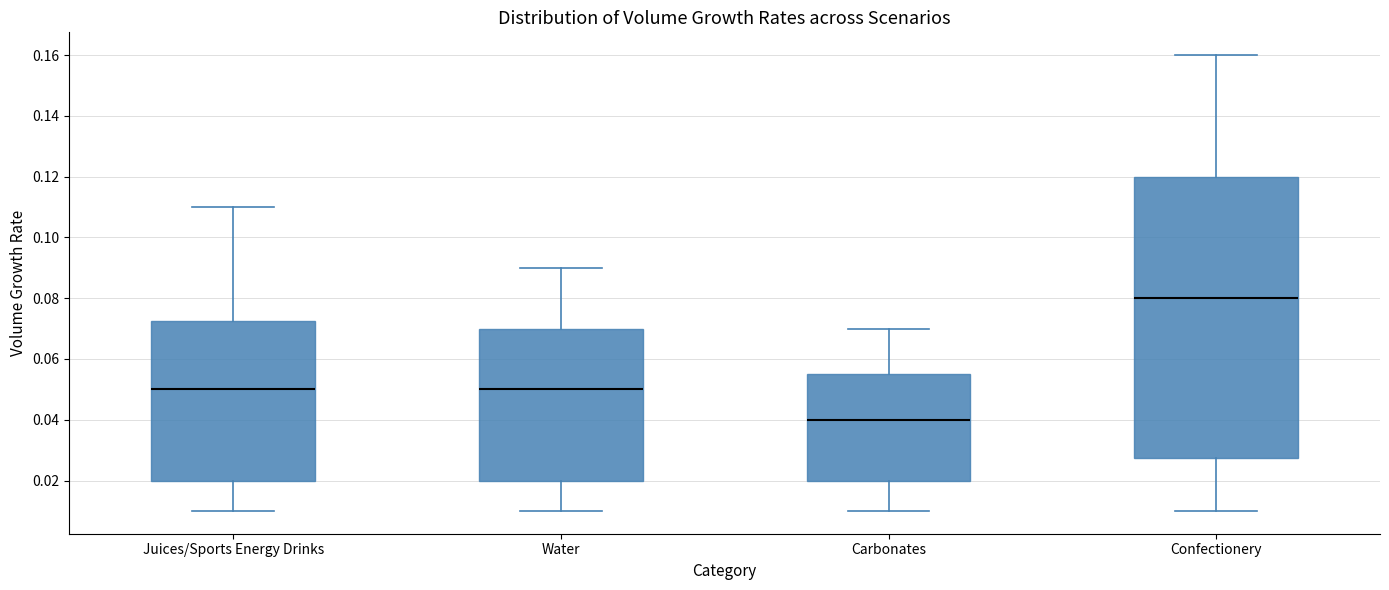

Reading left to right, read every box against the y-axis: the position of its median line, the range the box covers, and the ends of its whiskers. The values are not printed on the chart, so give them approximately, as read against the axis.

Juices/Sports Energy Drinks: median 0.050, box 0.020 to 0.072, whiskers 0.010 to 0.110
Water: median 0.050, box 0.020 to 0.070, whiskers 0.010 to 0.090
Carbonates: median 0.040, box 0.020 to 0.056, whiskers 0.010 to 0.070
Confectionery: median 0.080, box 0.028 to 0.120, whiskers 0.010 to 0.160